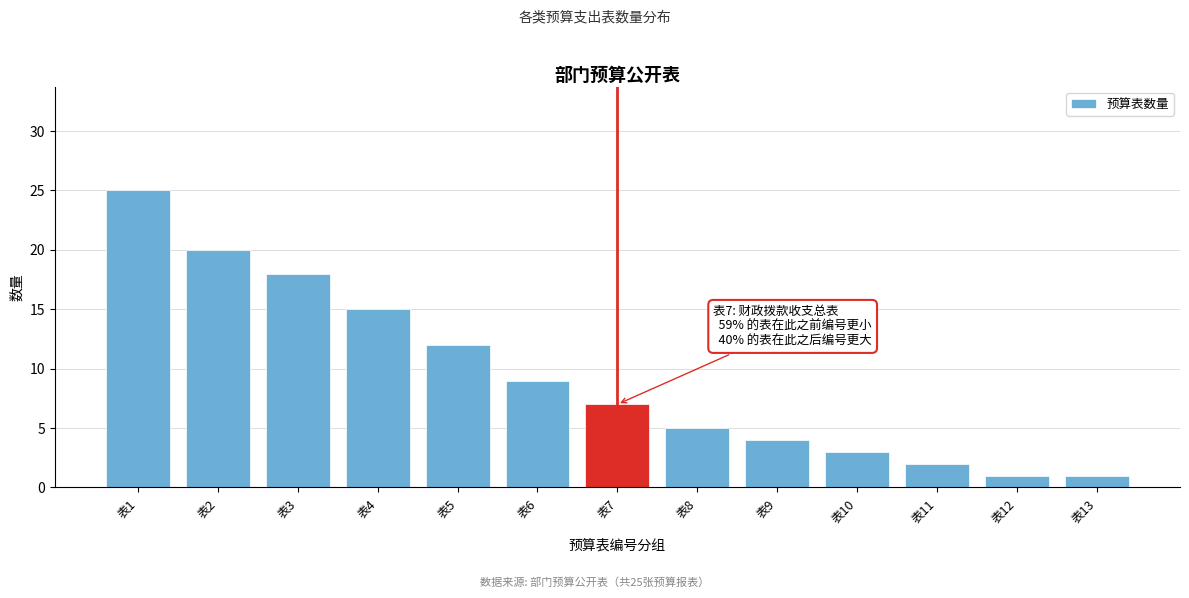

Reading left to right, list all the values displayed in this chart.

表1=25	表2=20	表3=18	表4=15	表5=12	表6=9	表7=7	表8=5	表9=4	表10=3	表11=2	表12=1	表13=1